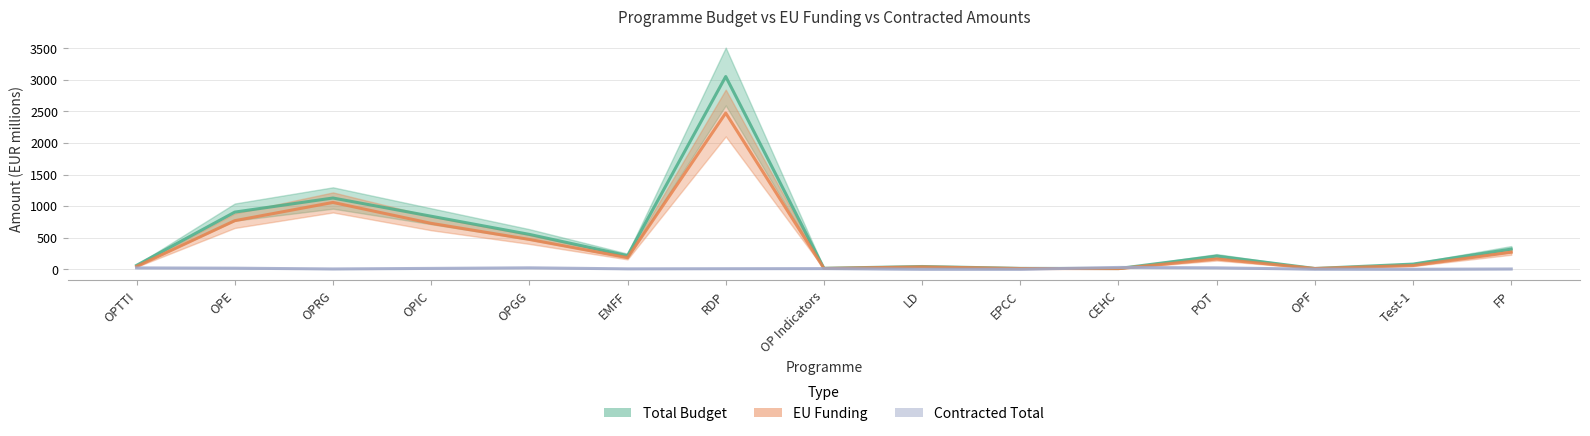

How many lines are shown in the chart?

3